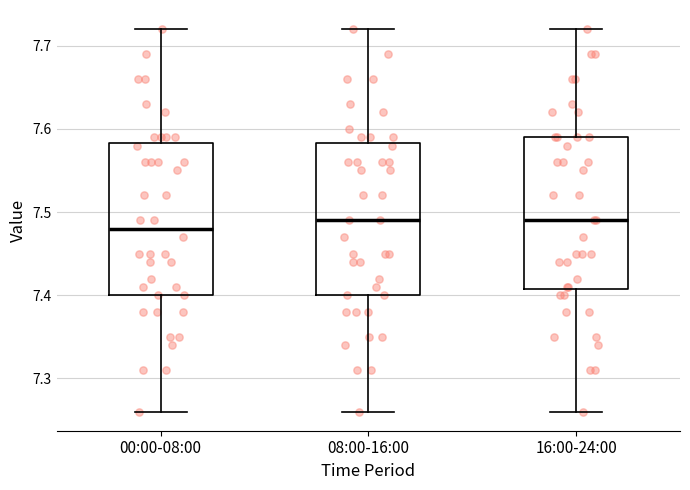

Reading left to right, read every box against the y-axis: the position of its median line, the range the box covers, and the ends of its whiskers. The values are not printed on the chart, so give them approximately, as read against the axis.

00:00-08:00: median 7.48, box 7.40 to 7.58, whiskers 7.26 to 7.72
08:00-16:00: median 7.49, box 7.40 to 7.58, whiskers 7.26 to 7.72
16:00-24:00: median 7.49, box 7.41 to 7.59, whiskers 7.26 to 7.72